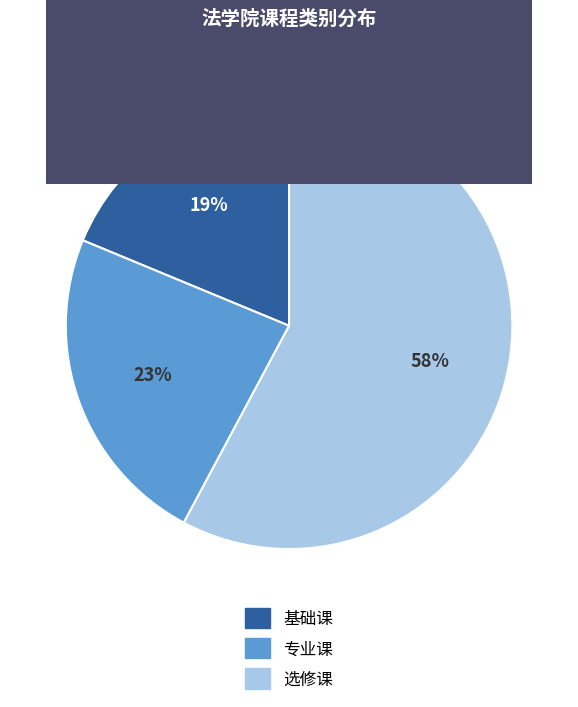

Is it true that 基础课 is 19% of the pie?

True